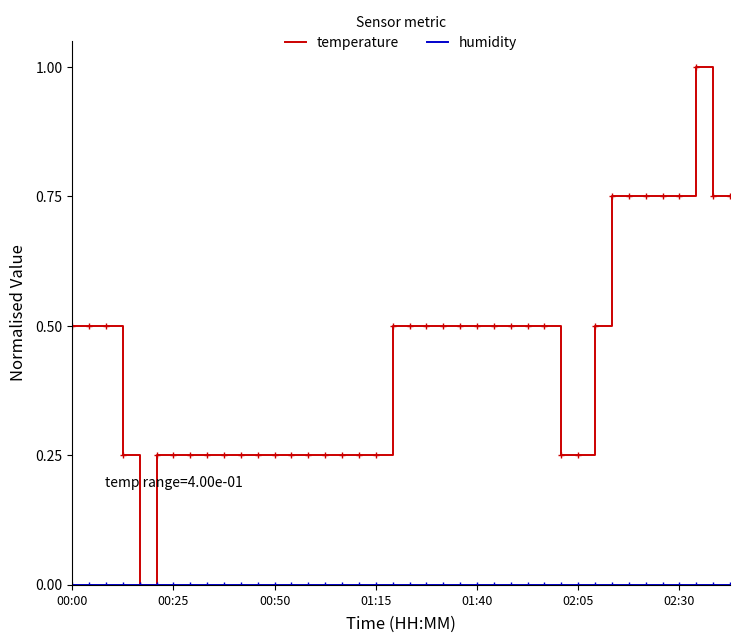

Which series has the largest total across all categories?

temperature